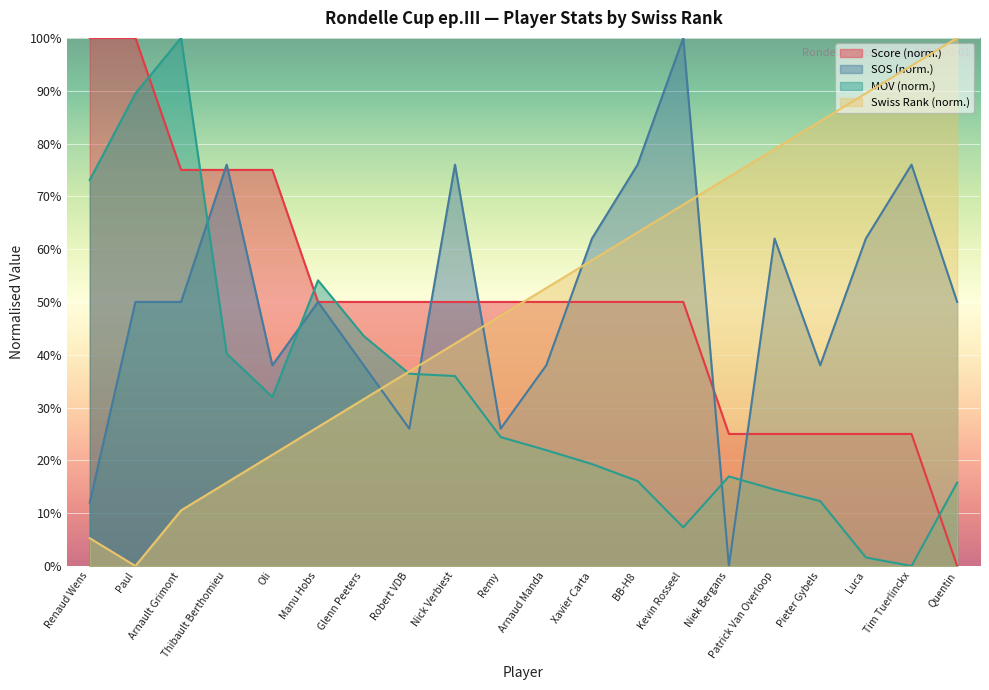

What is the label of the 18th point from the left?

Luca